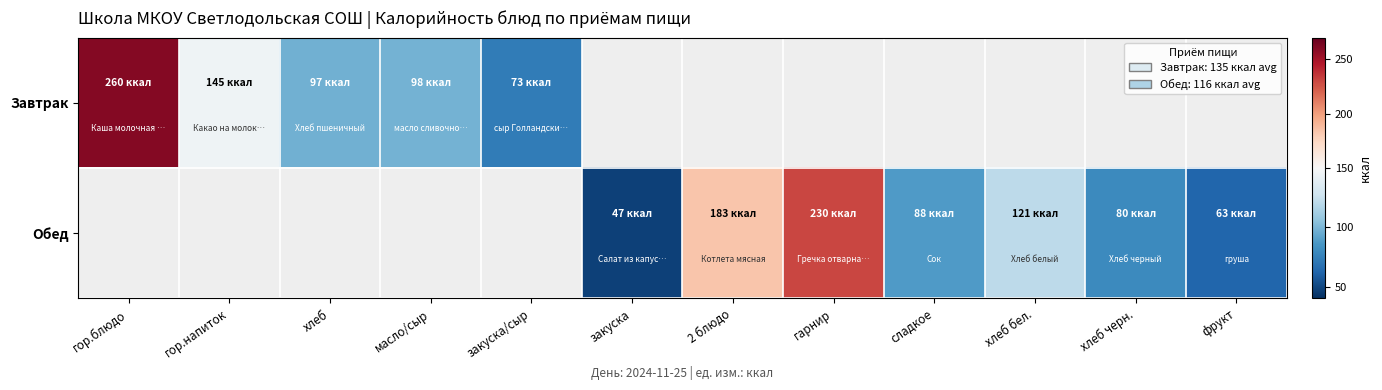

Which category has the highest value in the Завтрак series?

гор.блюдо